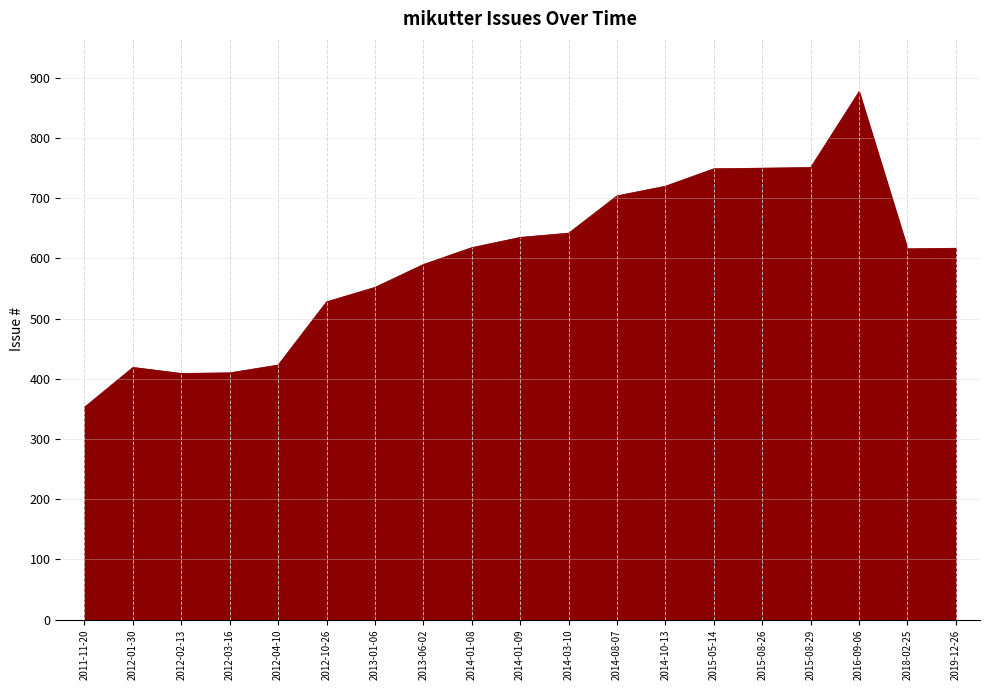

What is the smallest value displayed?

353